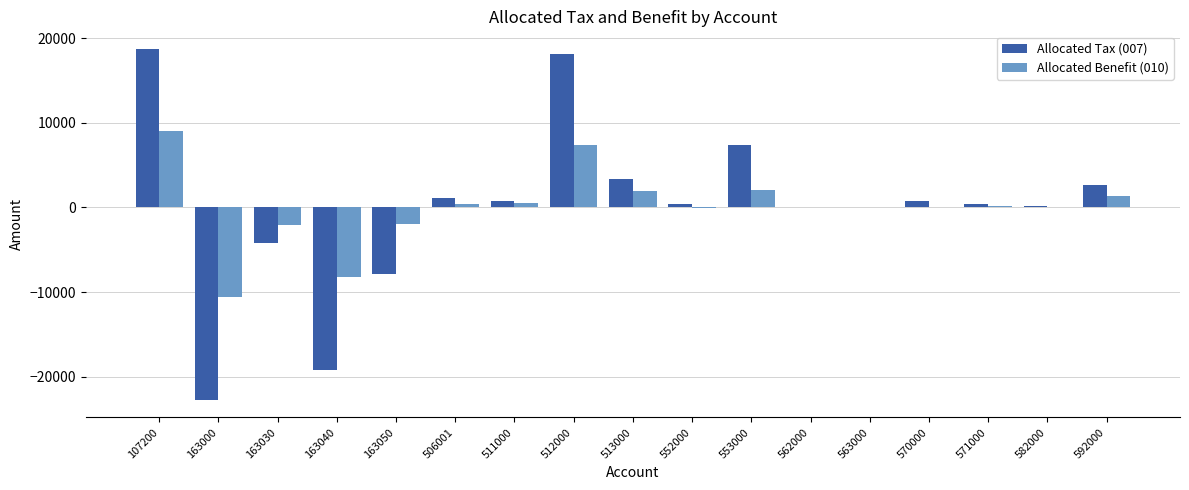

What is the difference between the Allocated Tax (007) values at 562000 and 570000?

798.7